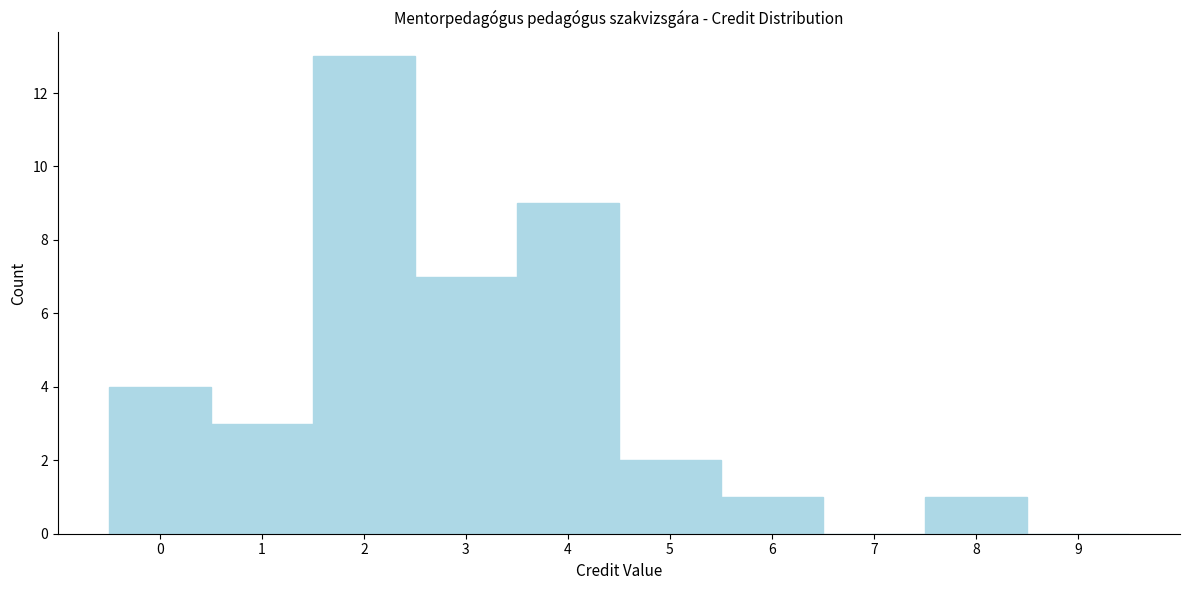

Which range on the x-axis has the tallest bar?

1.5 to 2.5